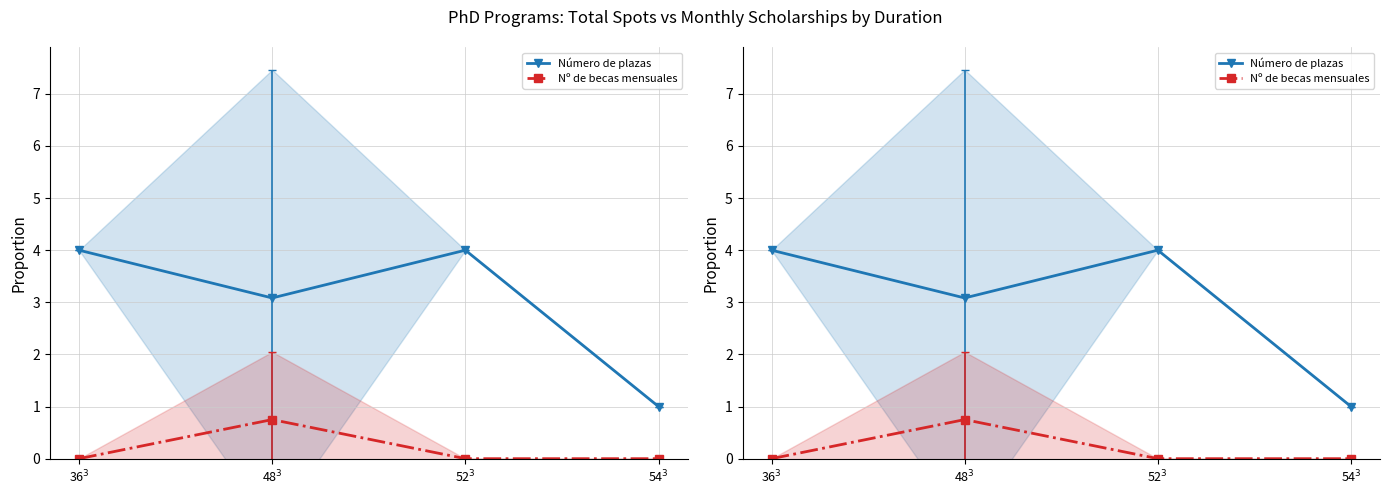

True or false: Número de plazas has more than 2 points higher than both neighbors.

False